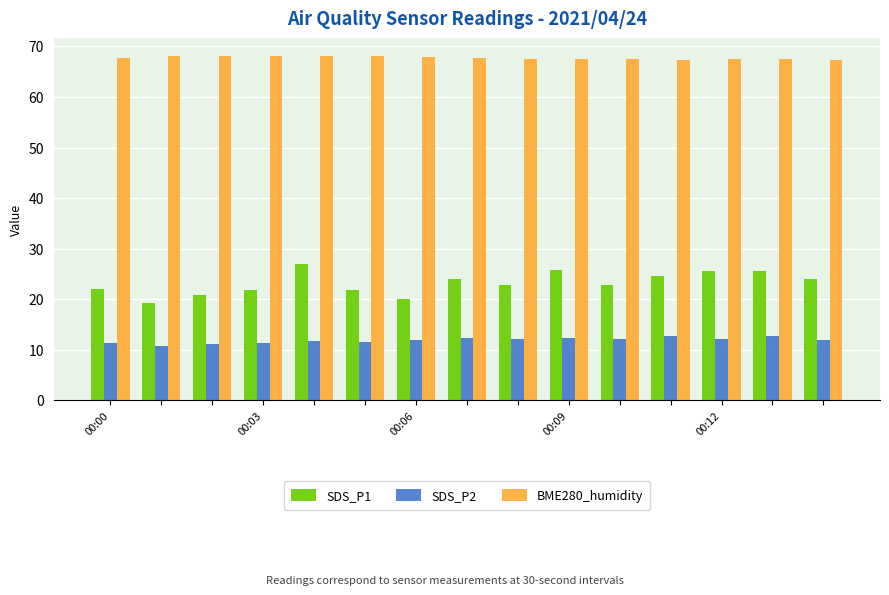

List the series in order of their overall mean, lowest first.

SDS_P2, SDS_P1, BME280_humidity